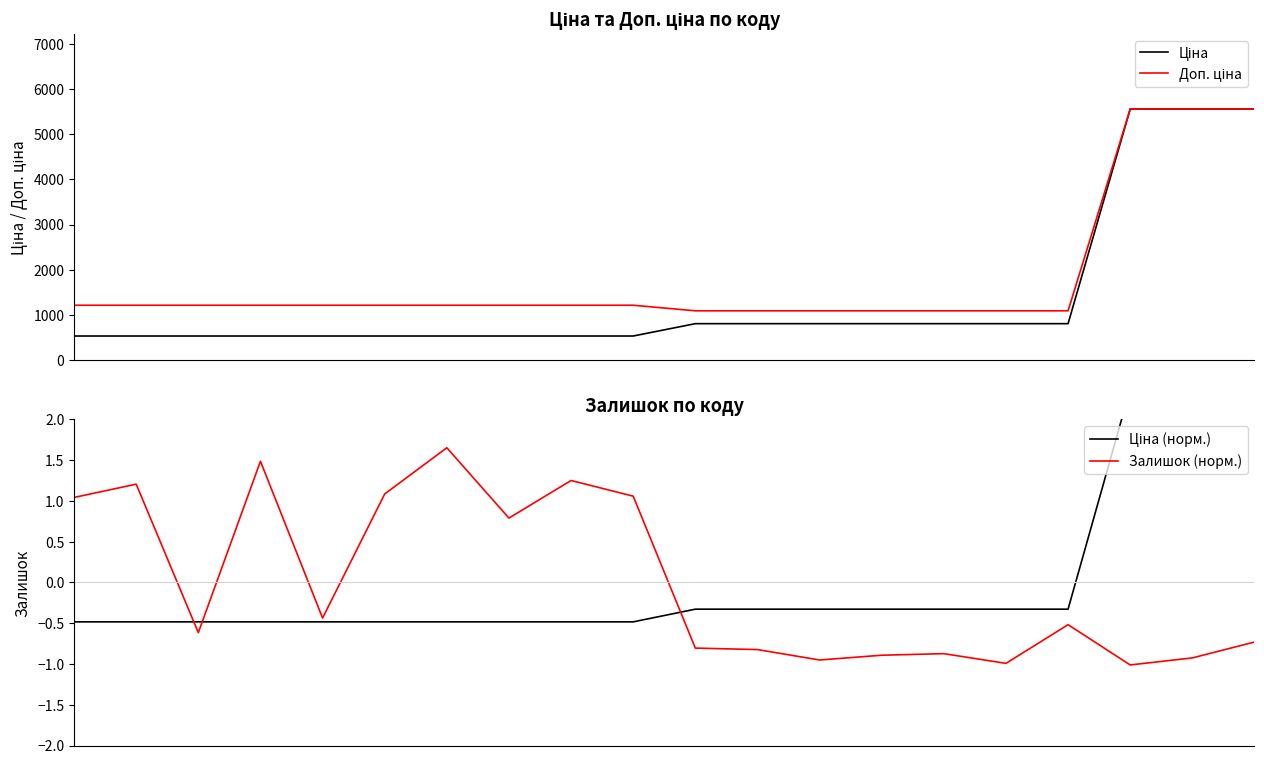

Reading left to right, extract all data points from this chart.

Ціна: 528.2	528.2	528.2	528.2	528.2	528.2	528.2	528.2	528.2	528.2	802.1	802.1	802.1	802.1	802.1	802.1	802.1	5560.3	5560.3	5560.3
Доп. ціна: 1210.7	1210.7	1210.7	1210.7	1210.7	1210.7	1210.7	1210.7	1210.7	1210.7	1087.0	1087.0	1087.0	1087.0	1087.0	1087.0	1087.0	5560.3	5560.3	5560.3
Ціна (норм.): -0.5	-0.5	-0.5	-0.5	-0.5	-0.5	-0.5	-0.5	-0.5	-0.5	-0.3	-0.3	-0.3	-0.3	-0.3	-0.3	-0.3	2.4	2.4	2.4
Залишок (норм.): 1.0	1.2	-0.6	1.5	-0.4	1.1	1.7	0.8	1.3	1.1	-0.8	-0.8	-1.0	-0.9	-0.9	-1.0	-0.5	-1.0	-0.9	-0.7